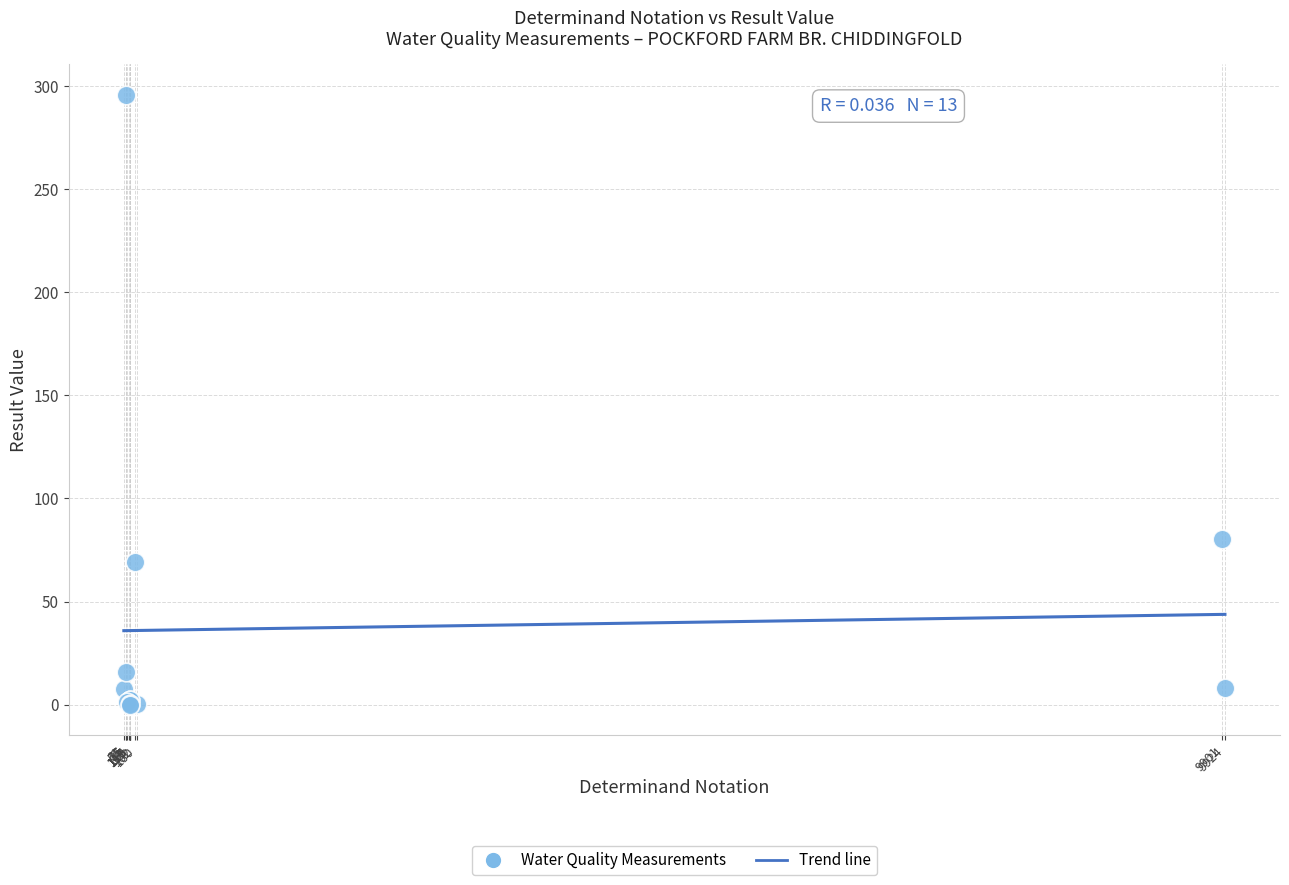

What Y value in the scatter plot is closest to 148?

80.4